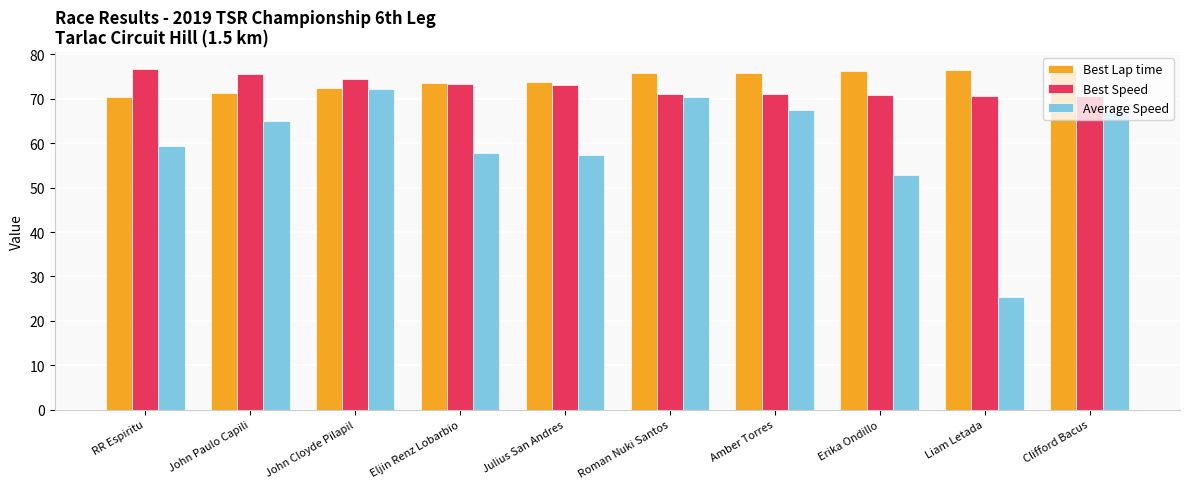

How many groups of bars are there?

10